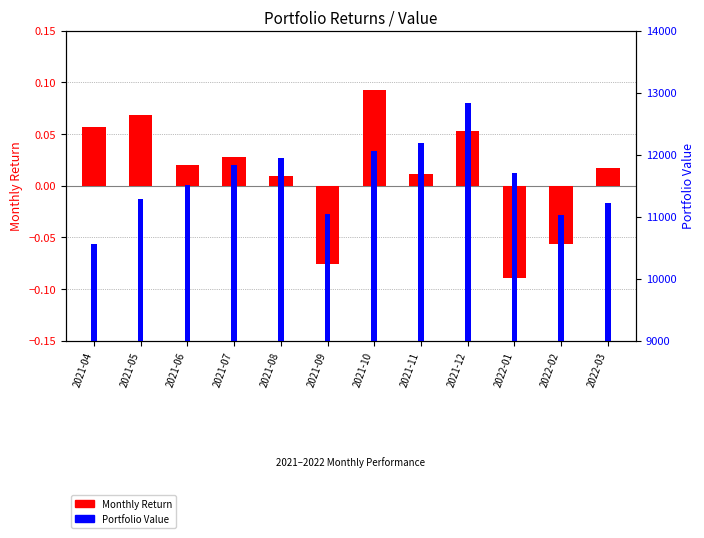

True or false: Monthly Return has a value of 0.0 at 2021-06.

True